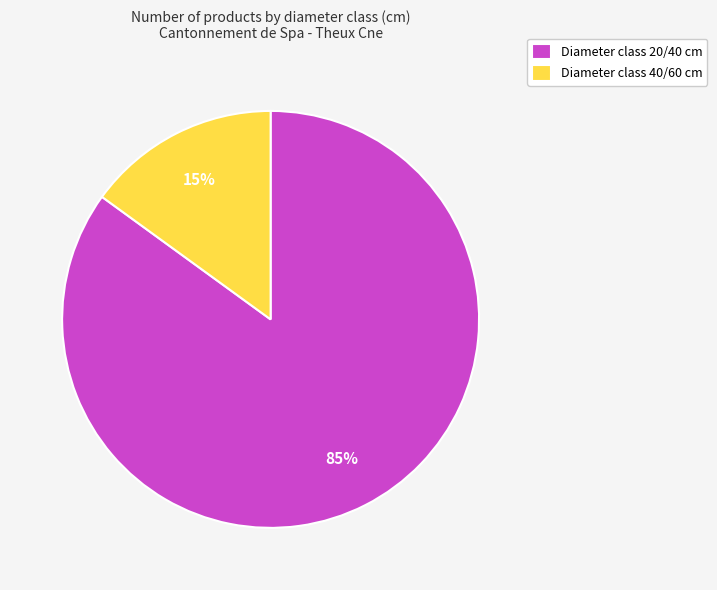

True or false: Diameter class 20/40 cm accounts for 79% of the total.

False